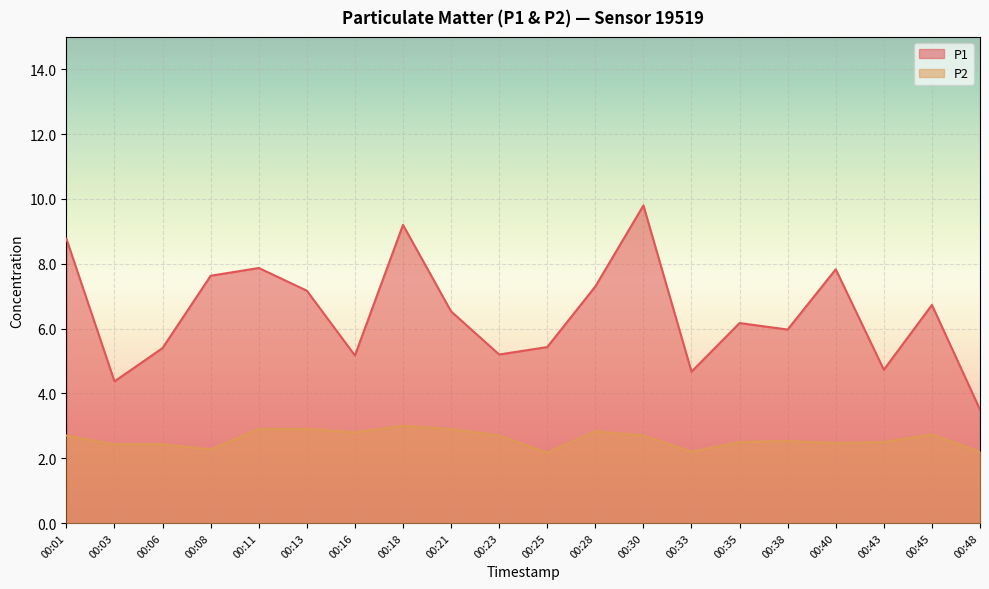

What is the total value across all series at 00:18?

12.2